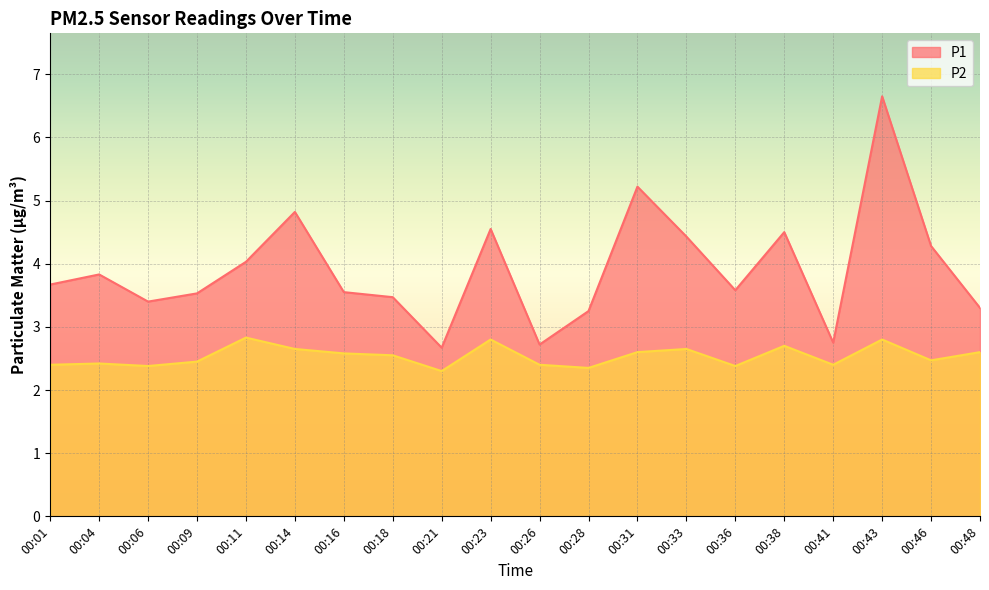

What is the value of the P1 point at the 18th from the left?

6.7